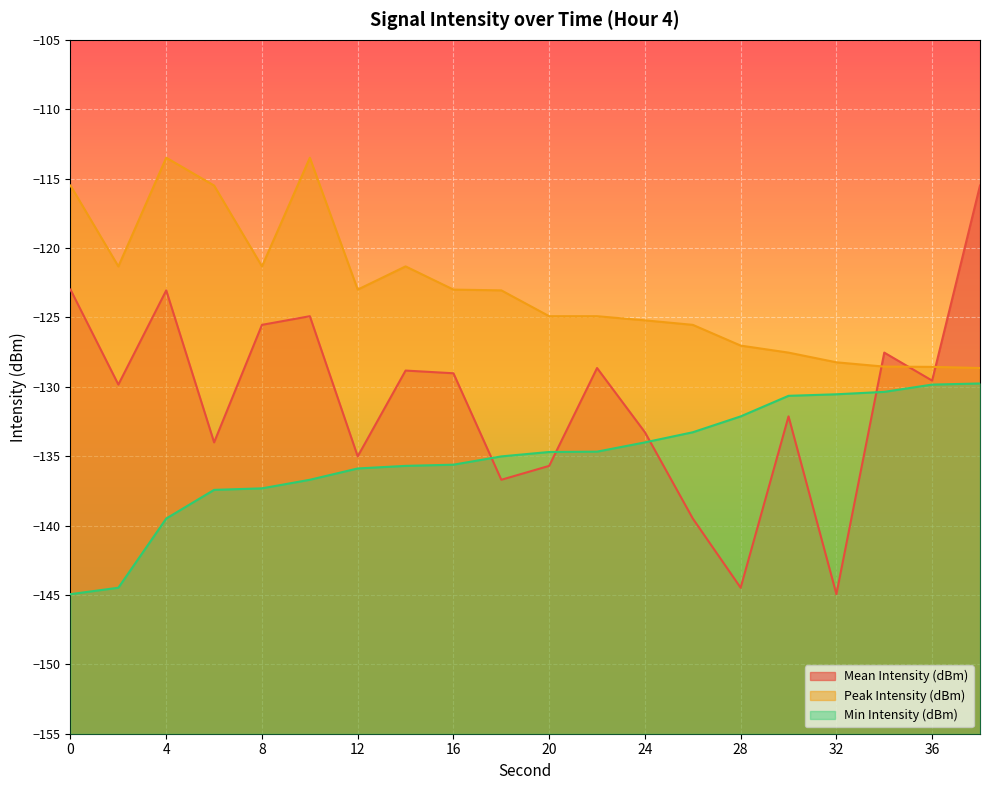

At which category is the sum across all series the highest?

38